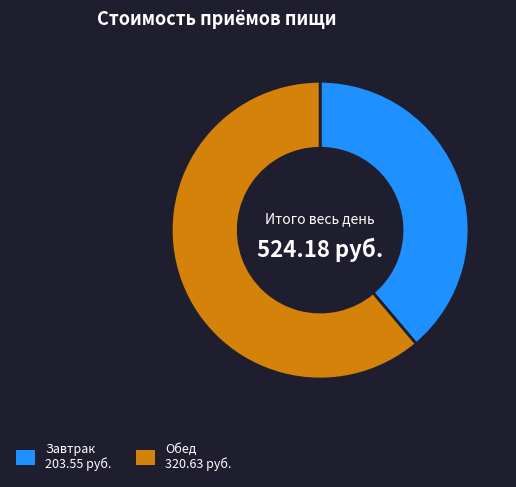

Which category has the biggest portion of the pie?

Обед